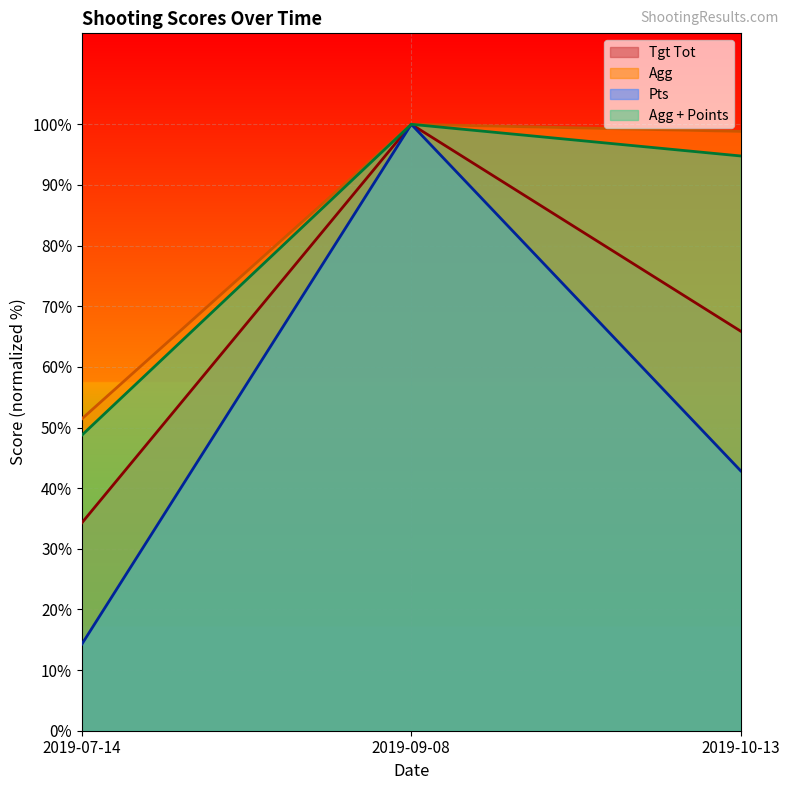

Rank the categories by Tgt Tot value from lowest to highest.

2019-07-14, 2019-10-13, 2019-09-08